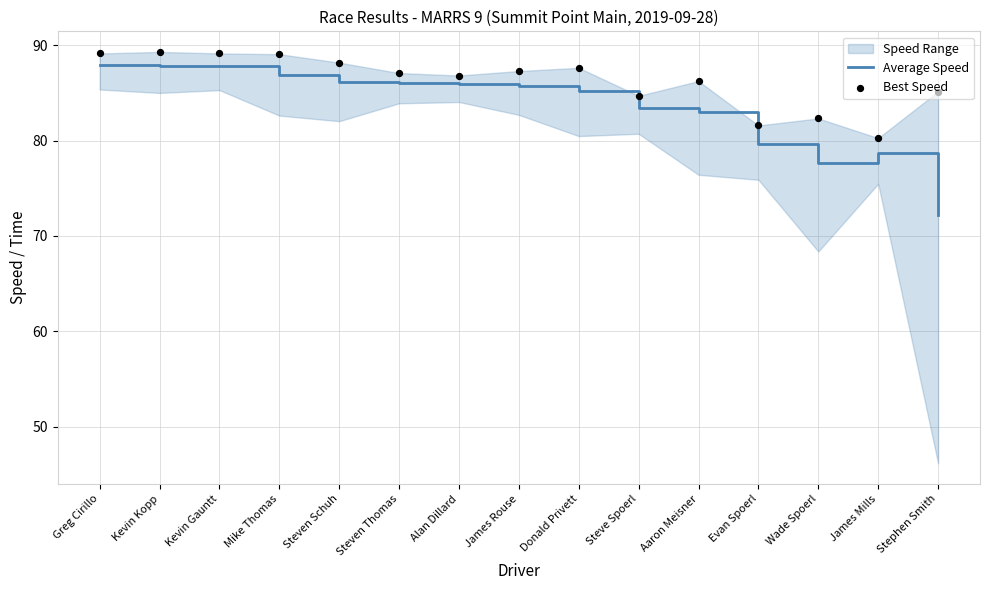

Which series has the largest total across all categories?

Best Speed